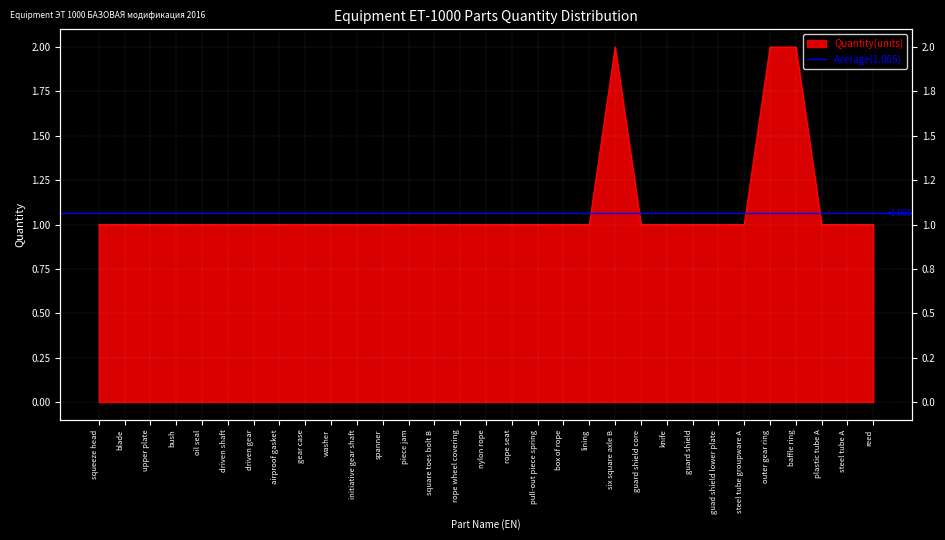

What position from the left is six square axle B?

21